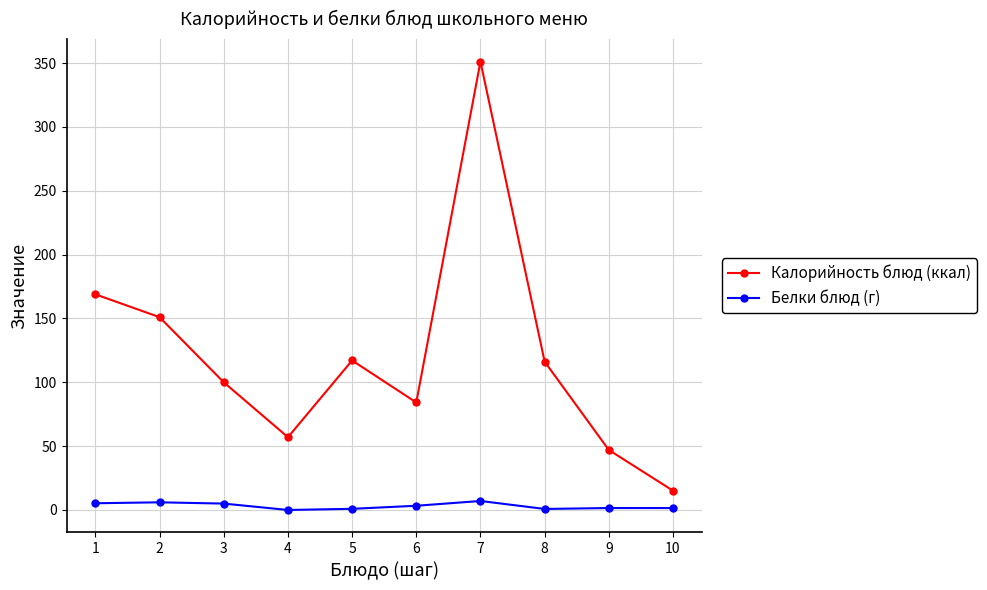

How many data points in Калорийность блюд (ккал) are less than 116?

5